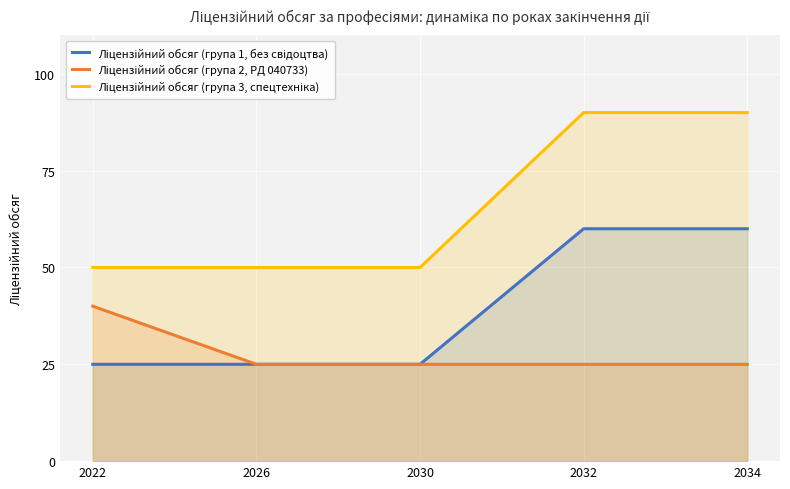

Is it true that Ліцензійний обсяг (група 2, РД 040733) equals 25 at 2034?

True